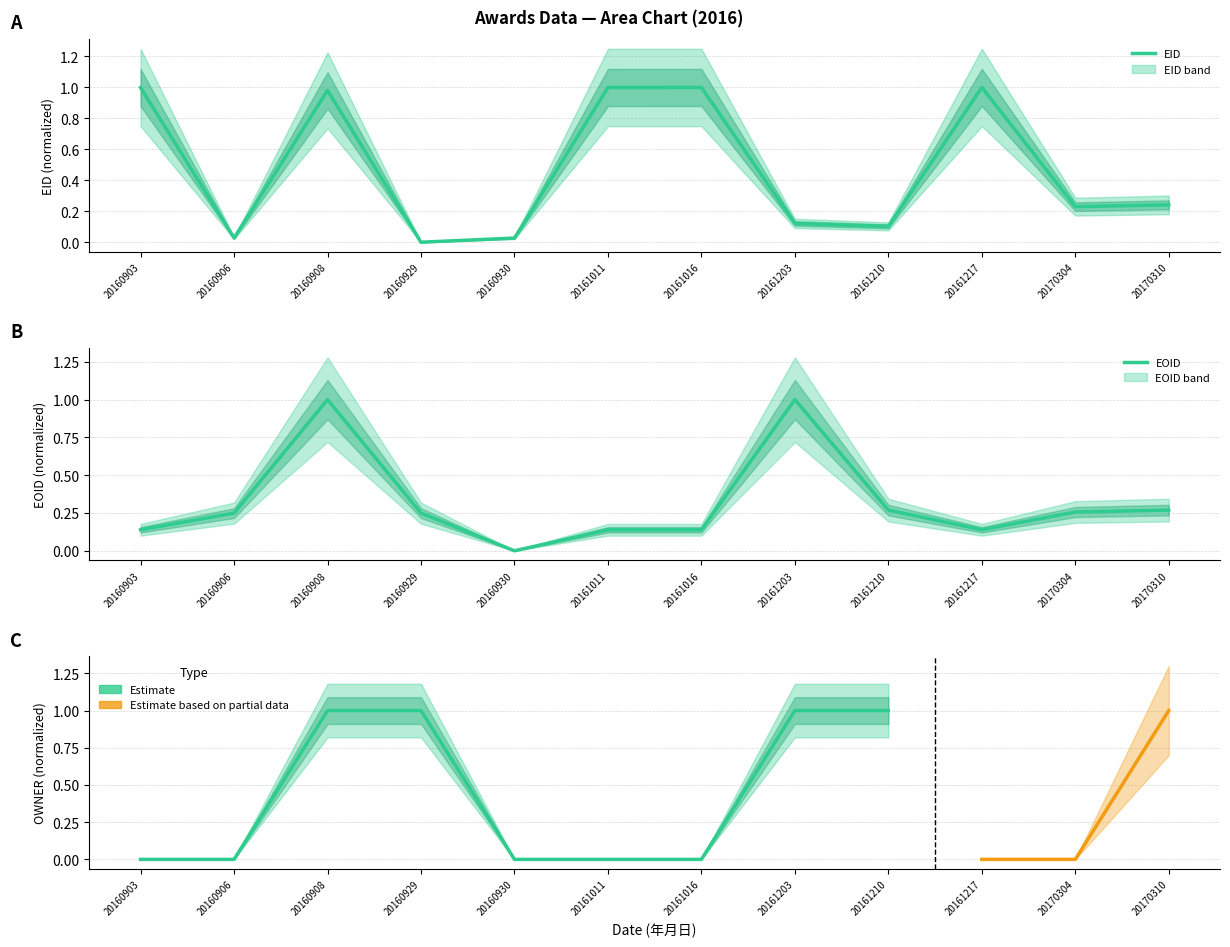

Which label corresponds to the largest value in the chart?

20161217